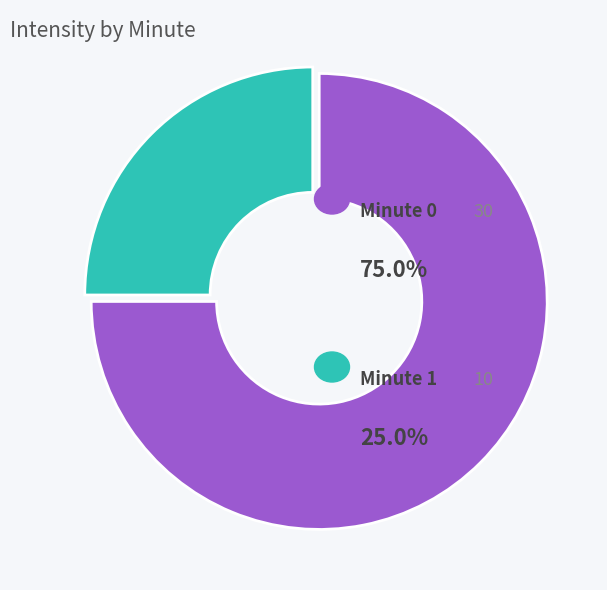

Is there a majority slice in this chart?

Yes